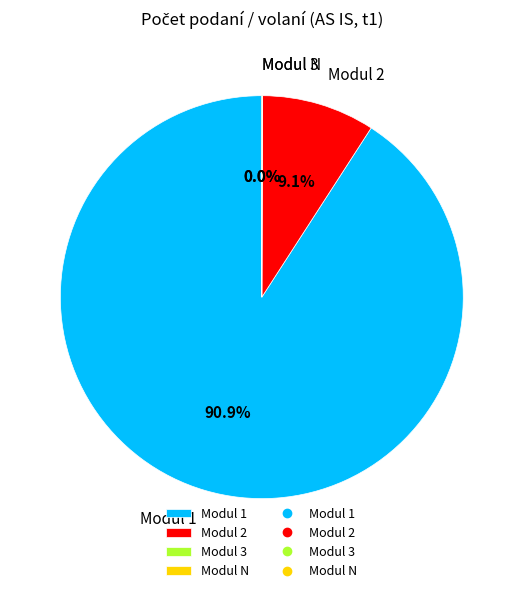

What is the majority slice?

Modul 1